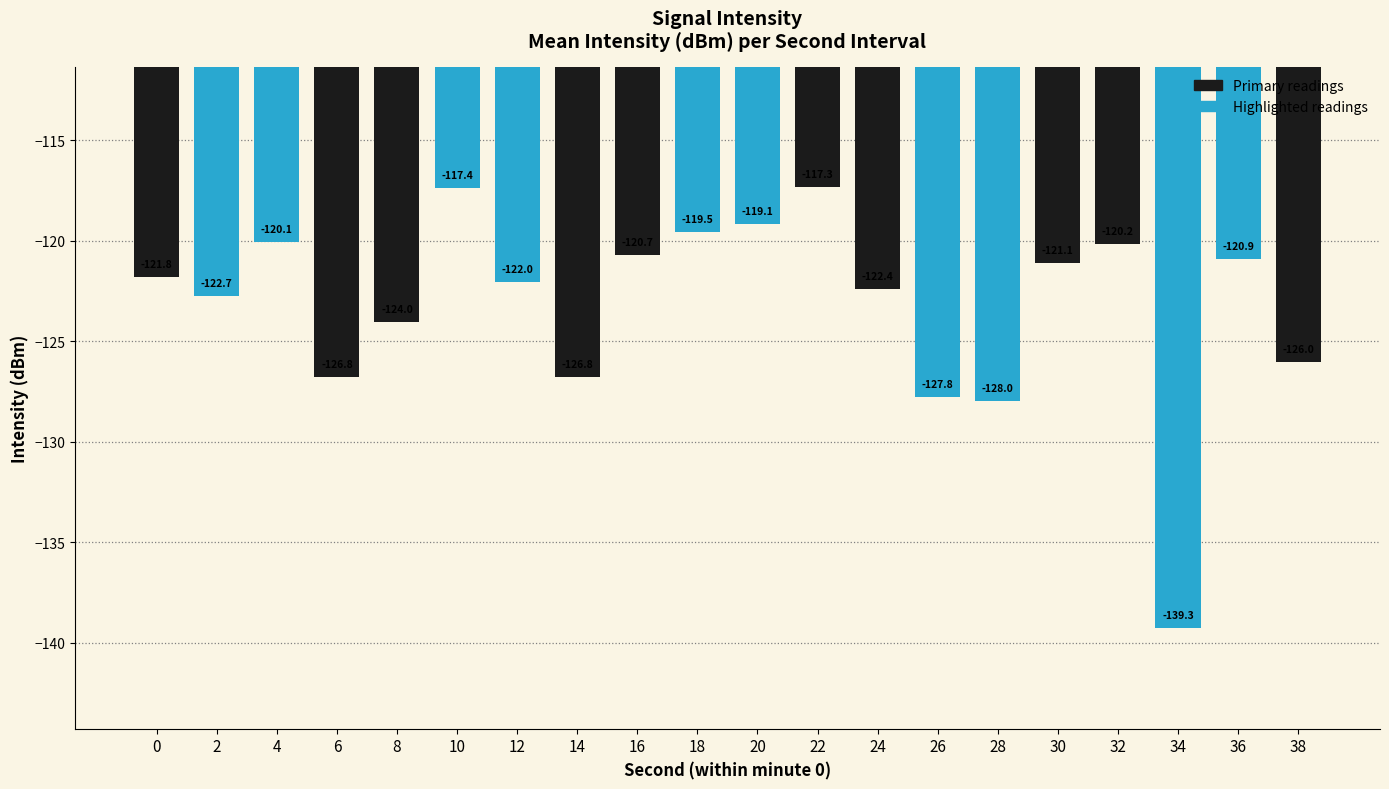

What is the value of the 19th bar from the left?

-120.9